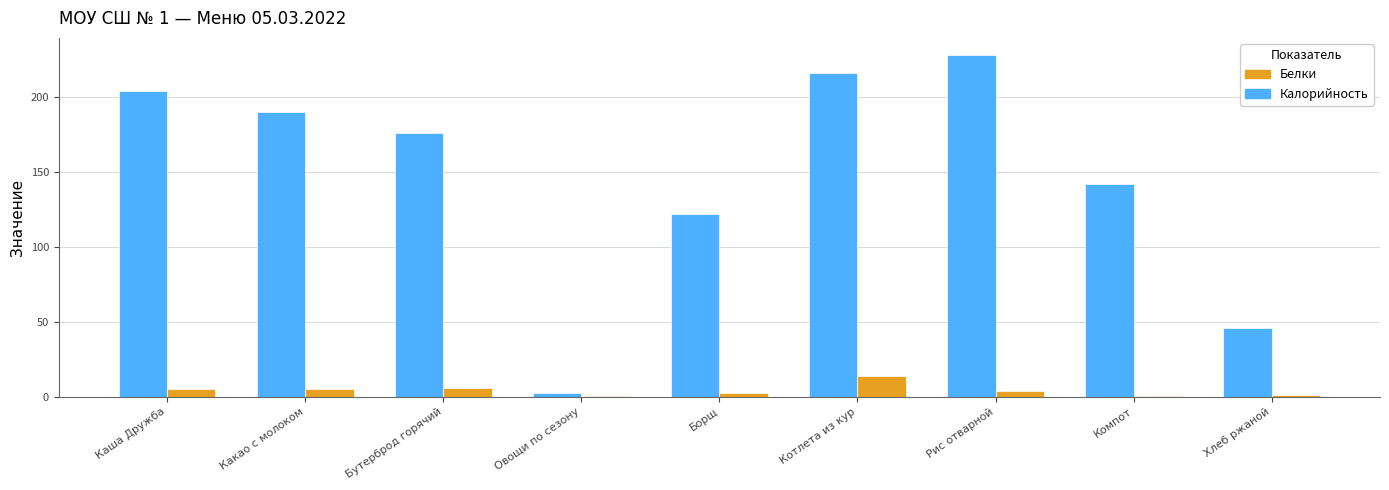

Is it true that Калорийность equals 176.0 at Бутерброд горячий?

True